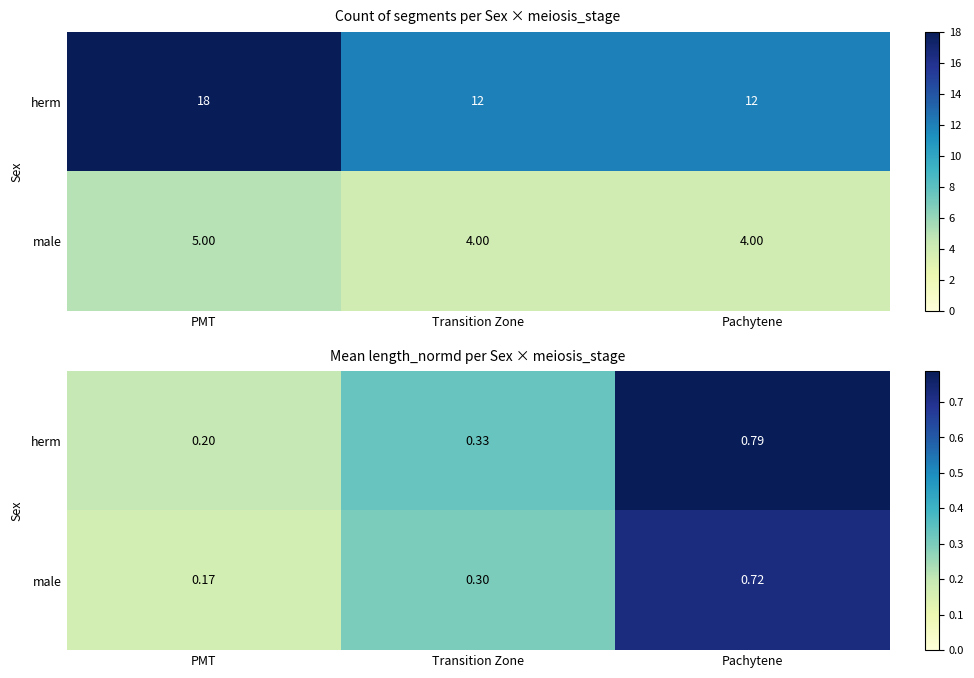

Between PMT and Pachytene, which is larger?

Pachytene